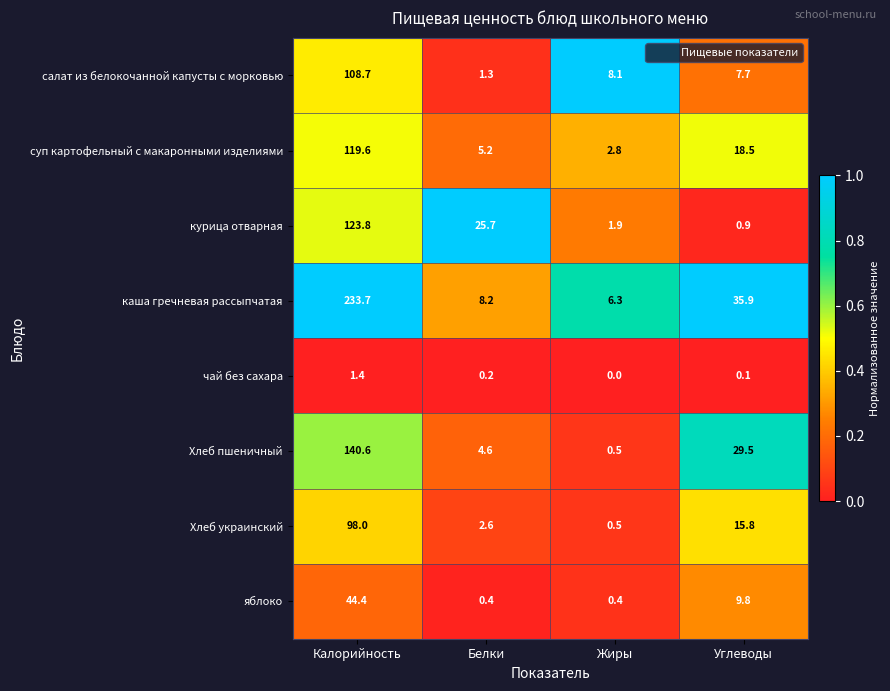

At Углеводы, list the series in order from largest to smallest.

каша гречневая рассыпчатая, Хлеб пшеничный, суп картофельный с макаронными изделиями, Хлеб украинский, яблоко, салат из белокочанной капусты с морковью, курица отварная, чай без сахара